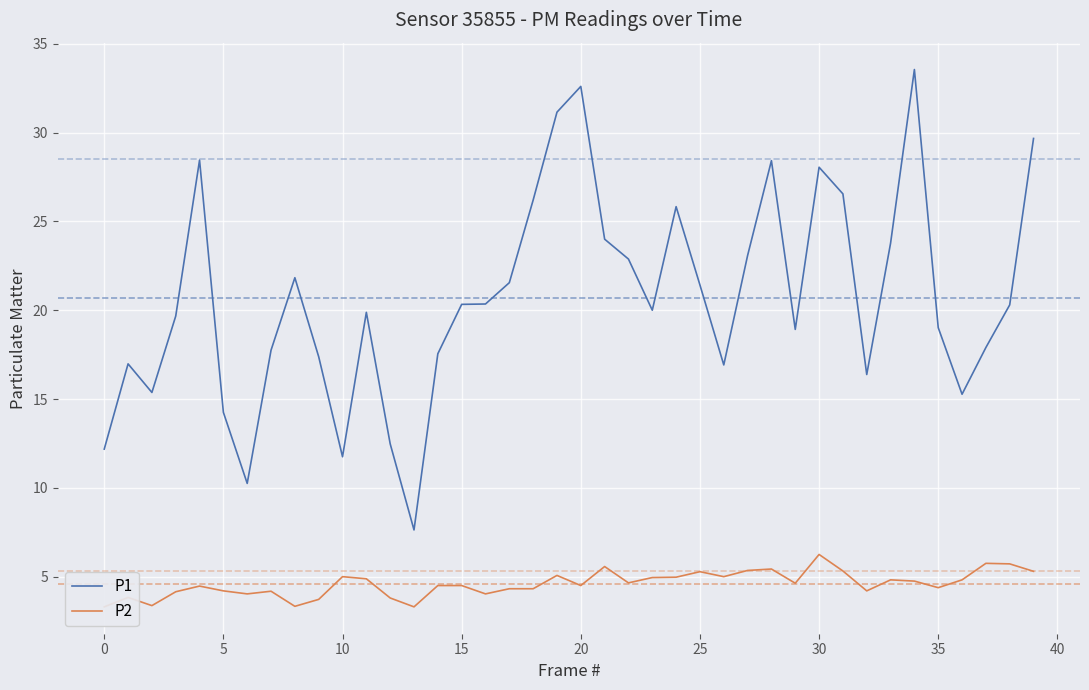

What are all the series names shown in the legend?

P1, P2